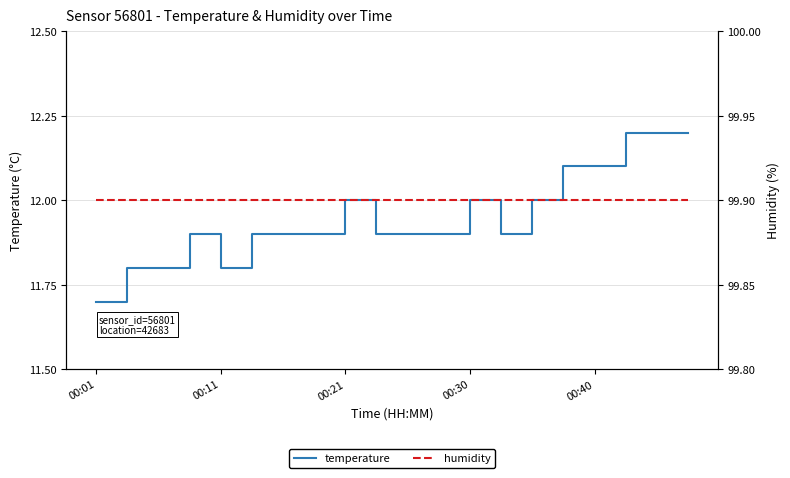

True or false: temperature and humidity cross at least once.

False